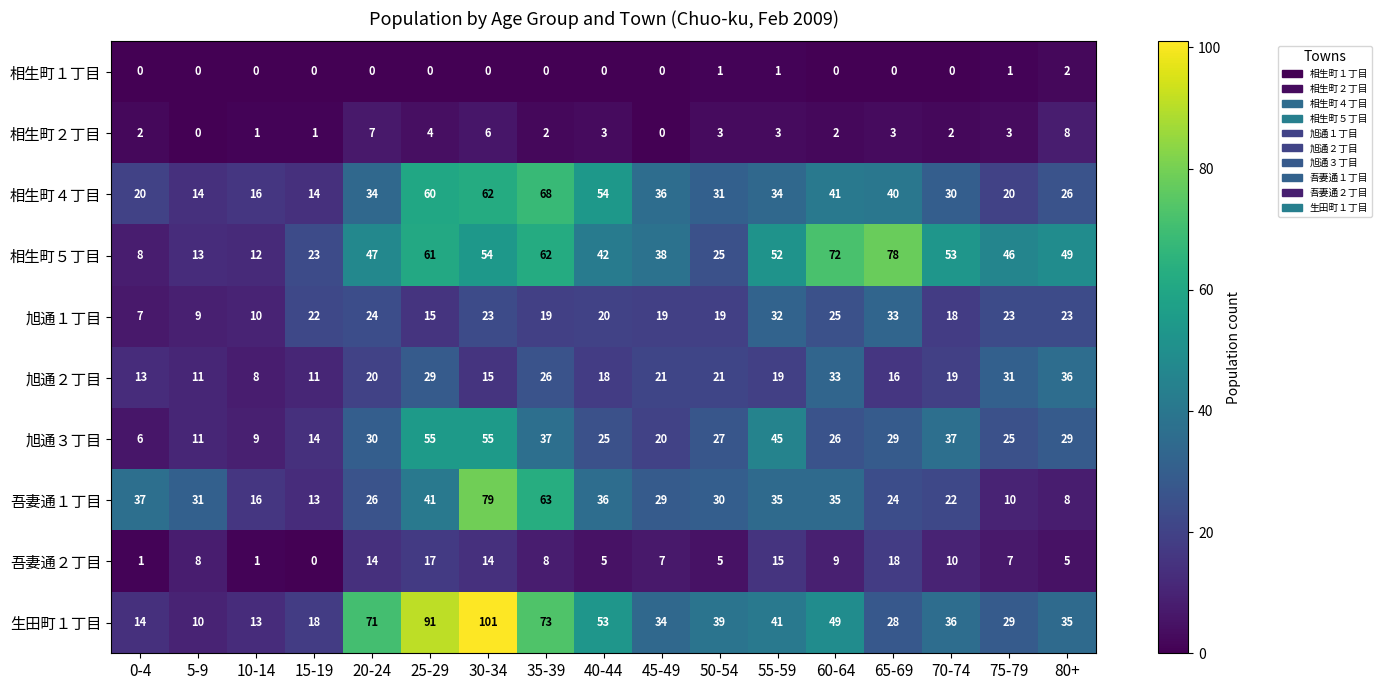

The value of 相生町１丁目 at 40-44 is -1. True or false?

False